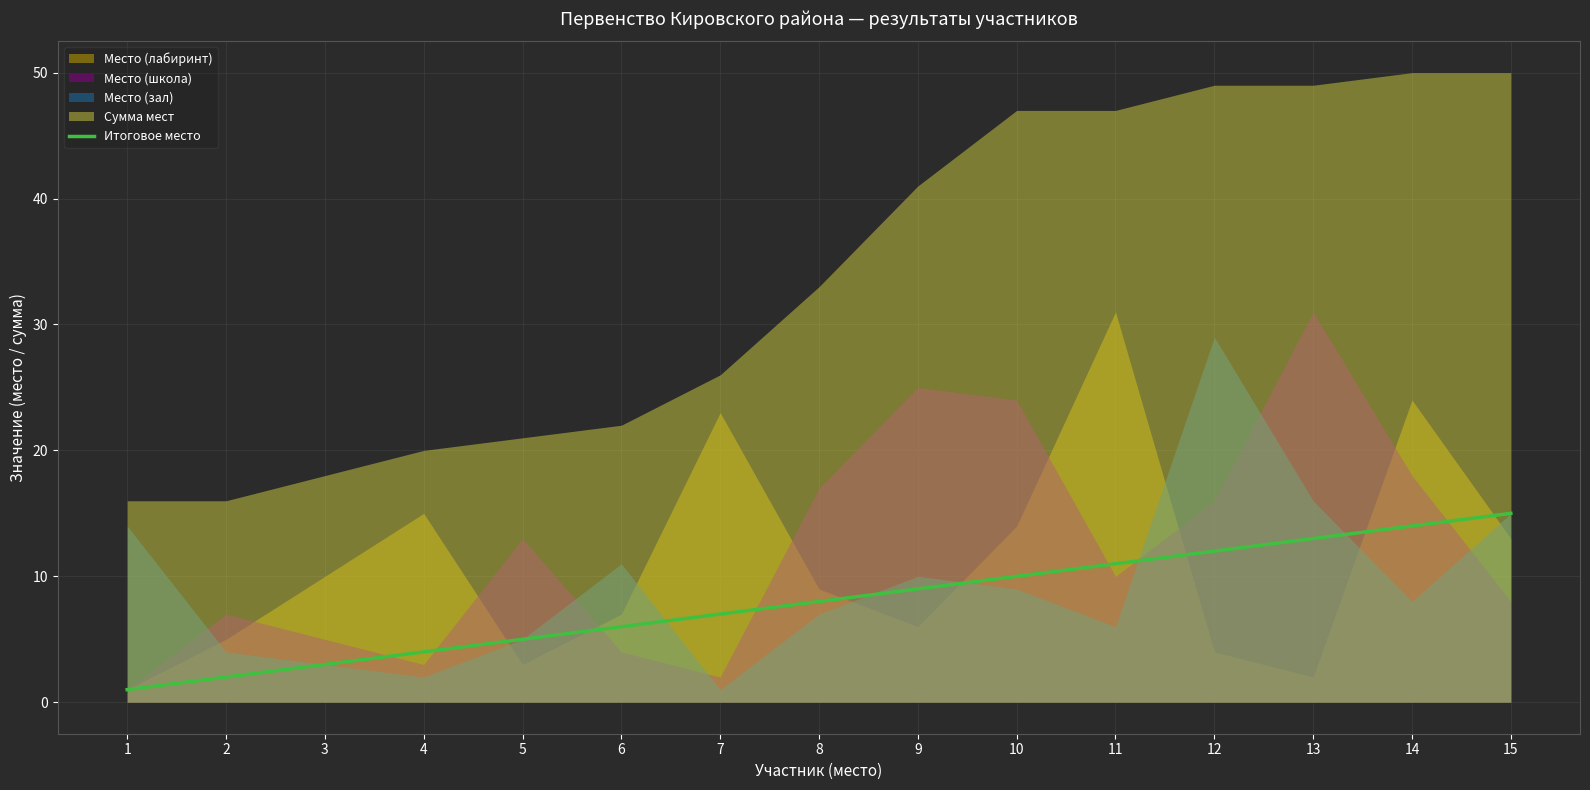

The Итоговое место series shows 5 at 5. True or false?

True